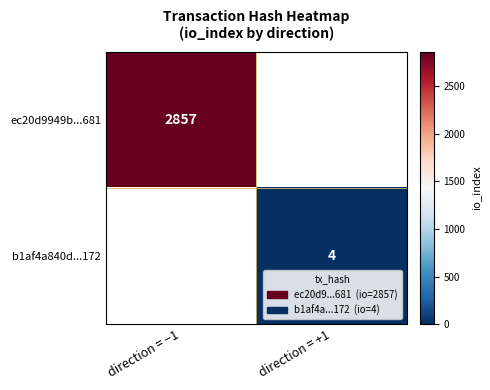

The value of b1af4a840d...172 at direction = +1 is 6. True or false?

False